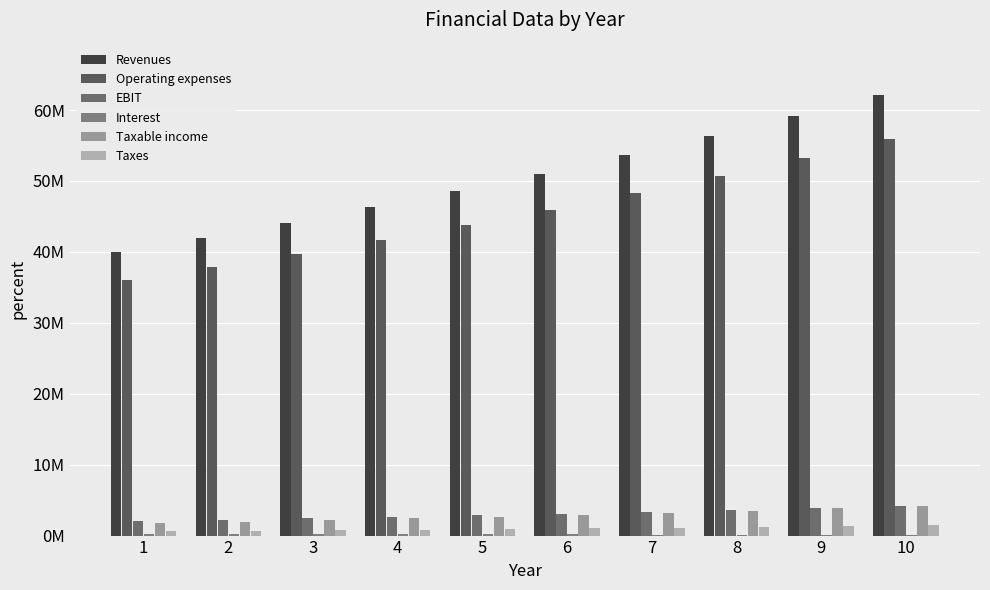

What is the highest value of the Taxes series?

1458948.1